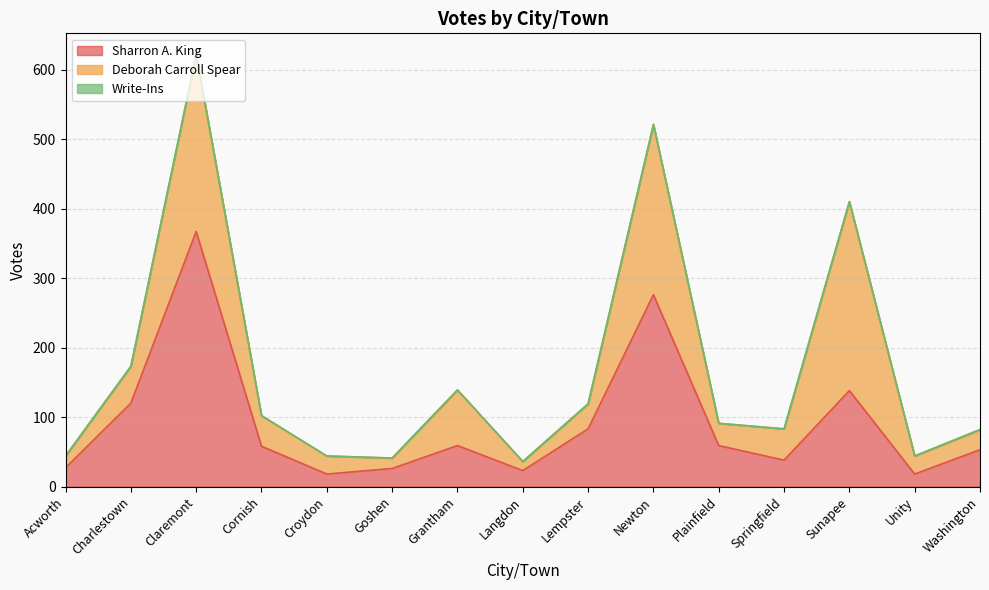

Where is the first local minimum for Sharron A. King?

Croydon